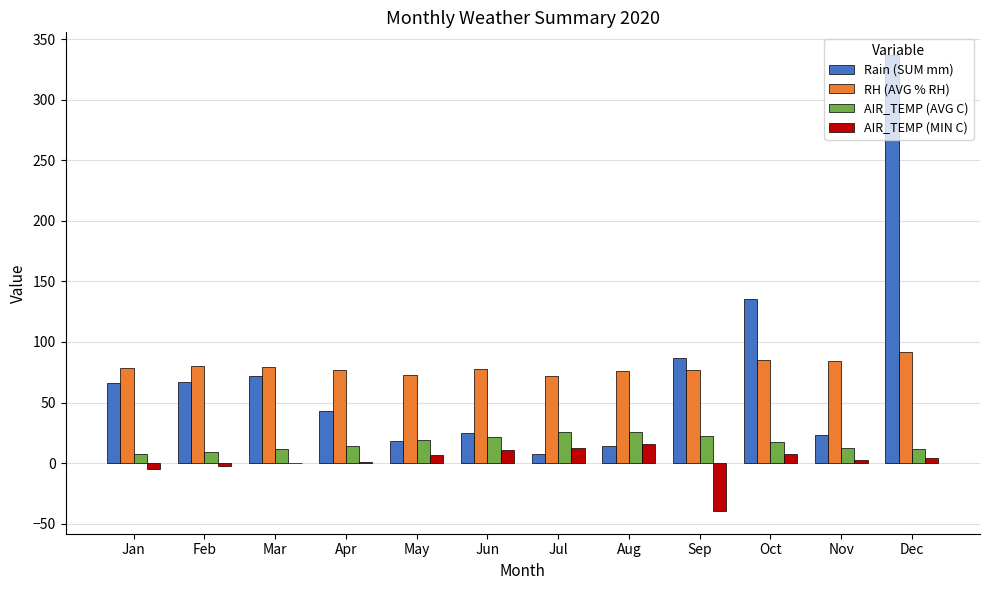

Between Jan and Nov, which series saw the biggest shift?

Rain (SUM mm)